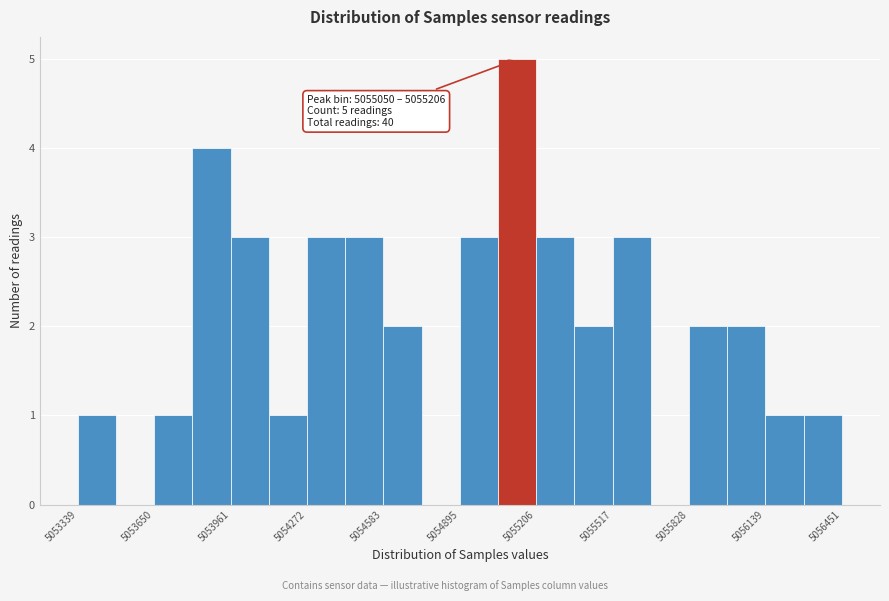

Around what value on the x-axis is the tallest bar? Give the approximate position of its centre, as read against the axis.

5055150